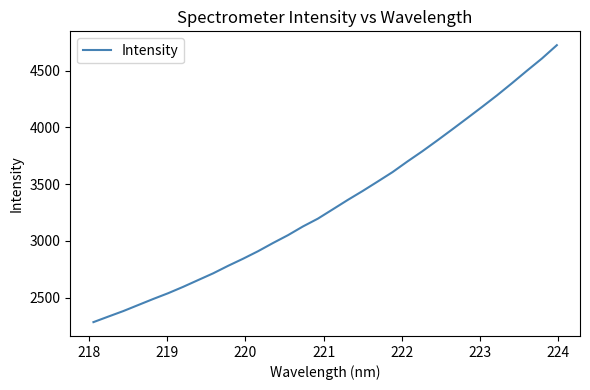

What is the greatest value displayed?

4724.5